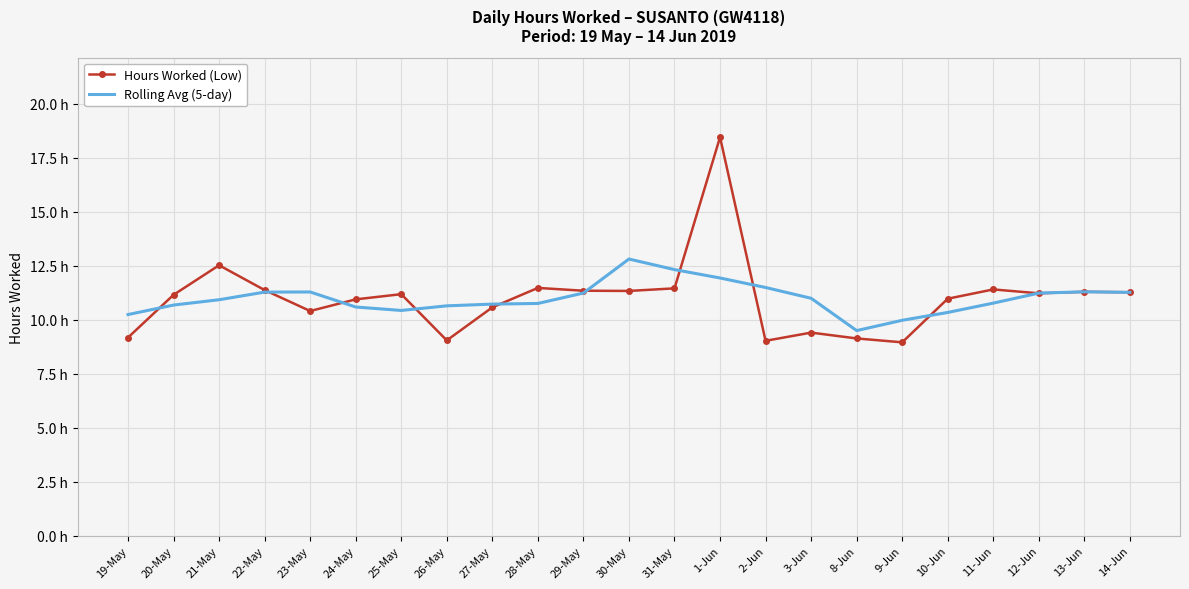

What are all the series names shown in the legend?

Hours Worked (Low), Rolling Avg (5-day)